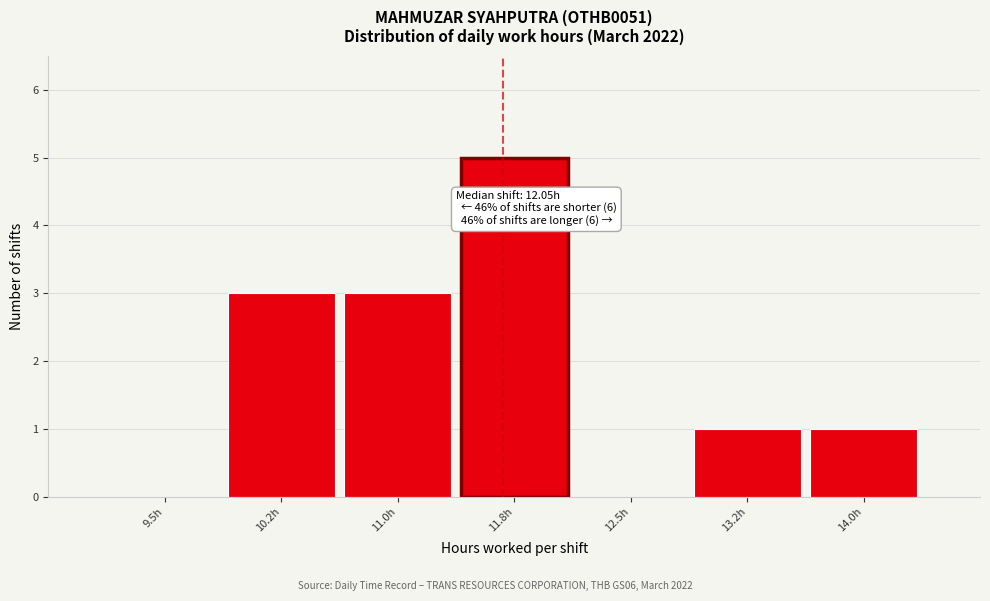

Reading right to left, list all the values displayed in this chart.

14.0h=1	13.2h=1	12.5h=0	11.8h=5	11.0h=3	10.2h=3	9.5h=0